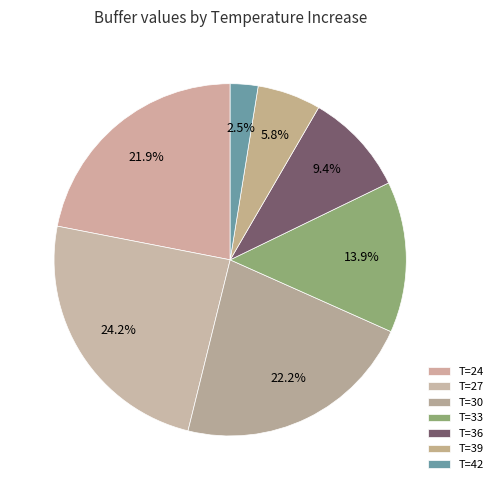

How many segments does this pie chart have?

7